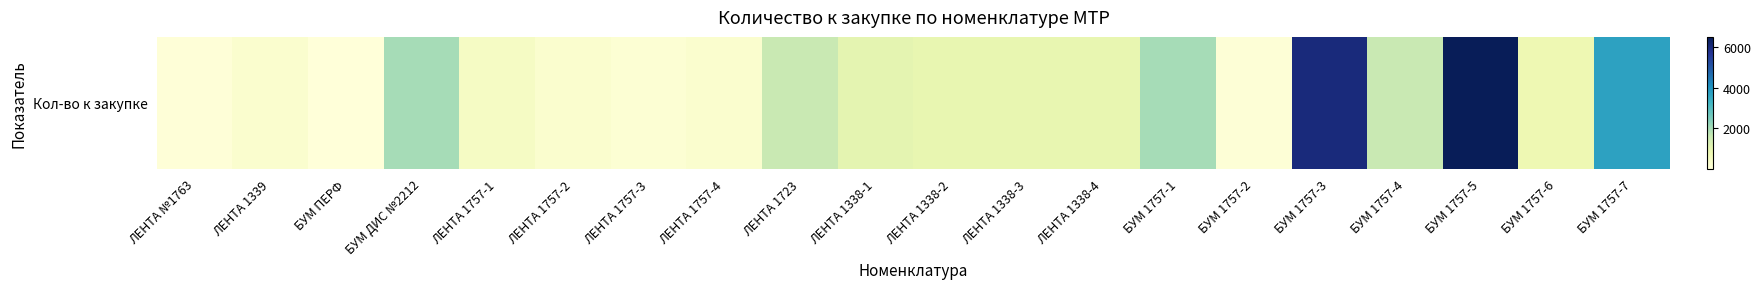

What is the maximum value shown in the chart?

6480.0